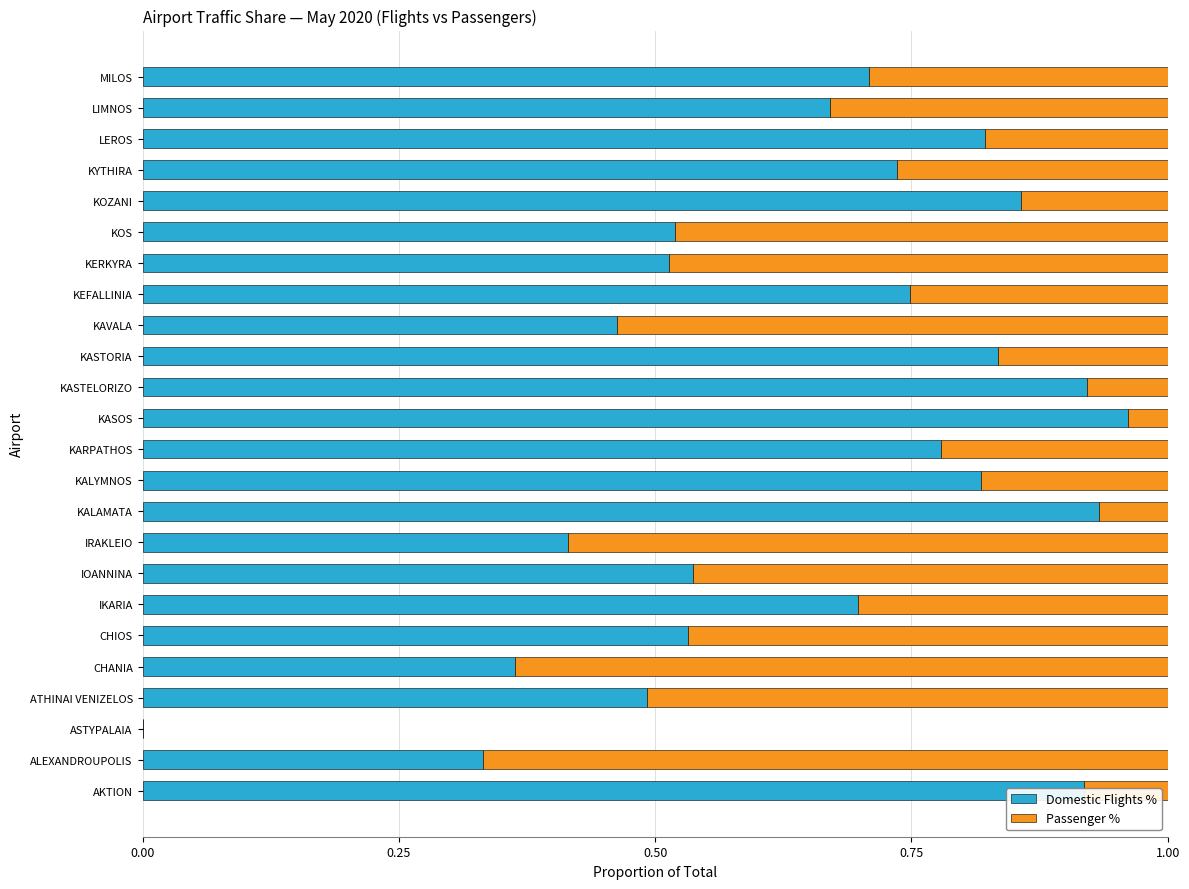

The value of Domestic Flights % at AKTION is 0.2. True or false?

False